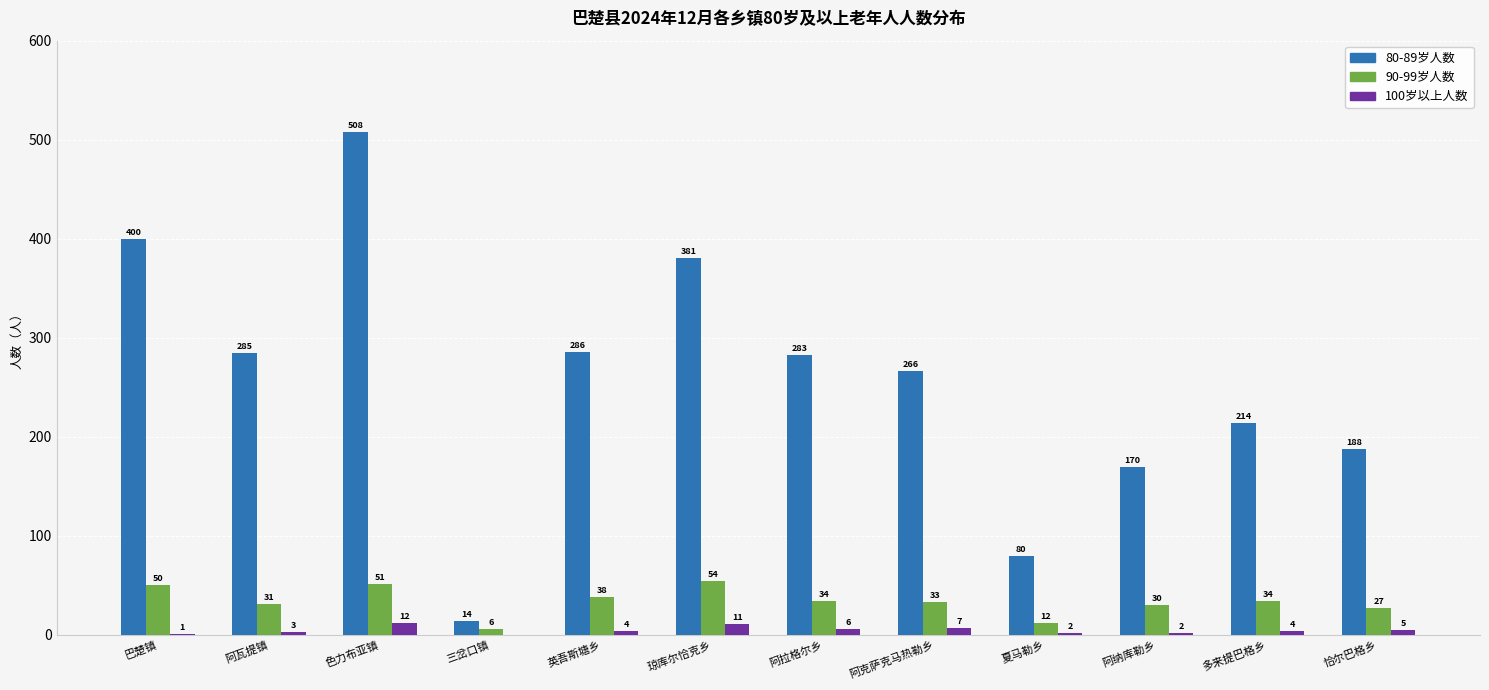

What is the spread (max minus min) of values at 阿纳库勒乡?

168